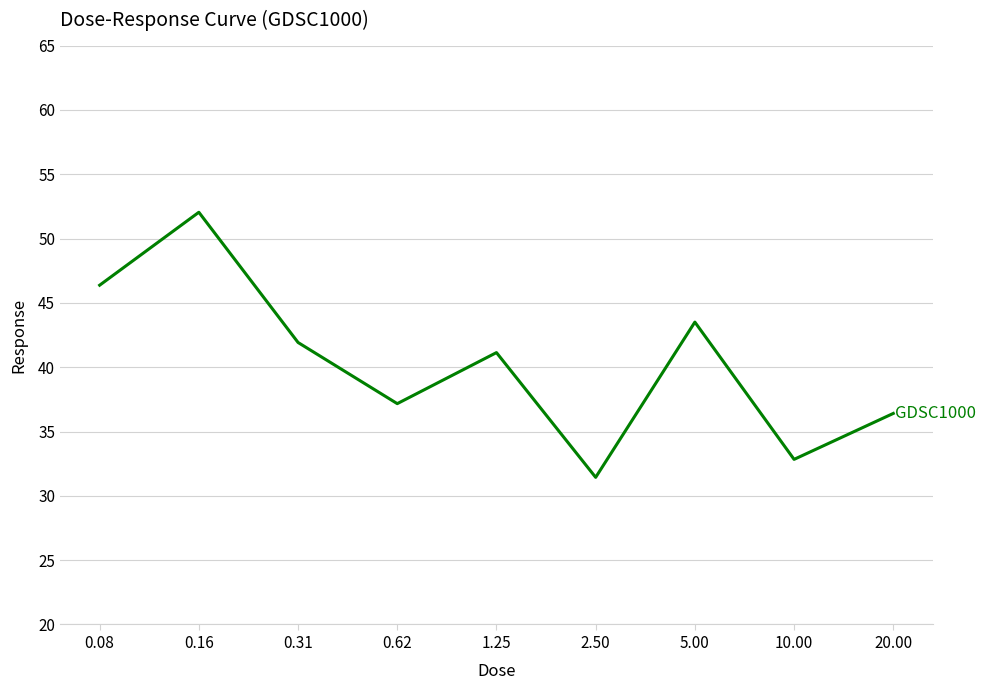

How many series are shown in this chart?

1